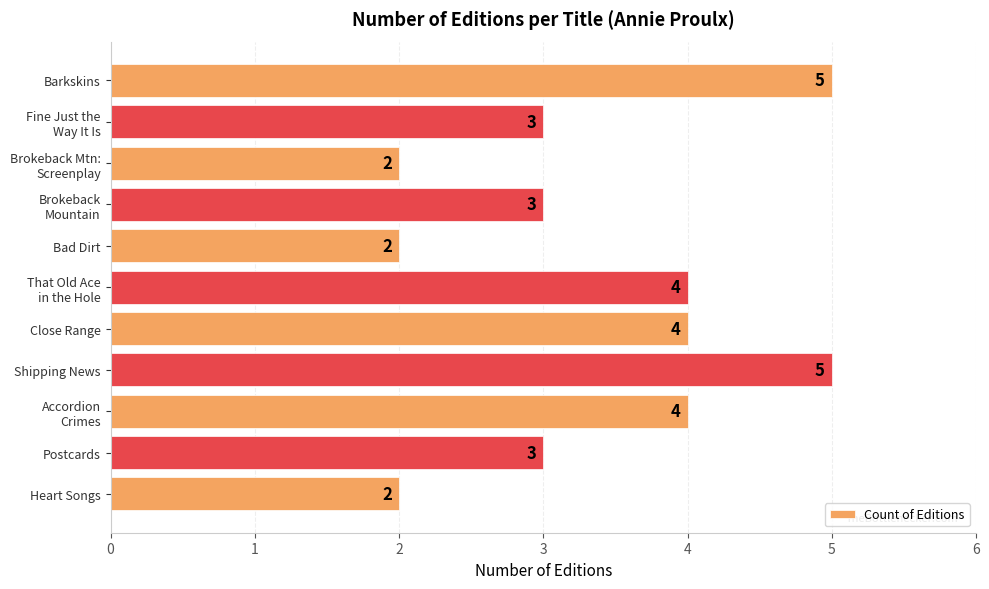

How many data points are less than 3?

3